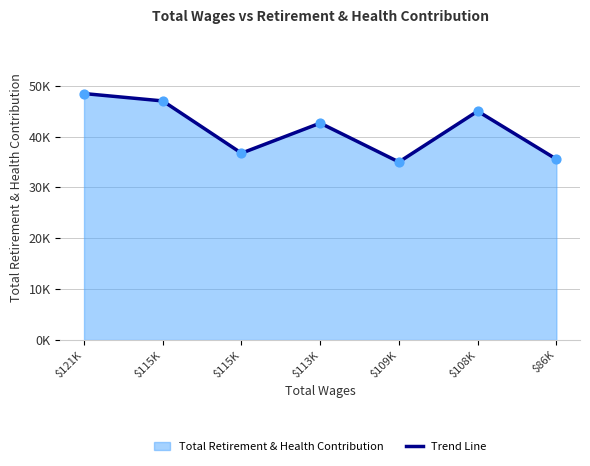

Approximately how many times larger is the value at $108K compared to $86K?

1.3